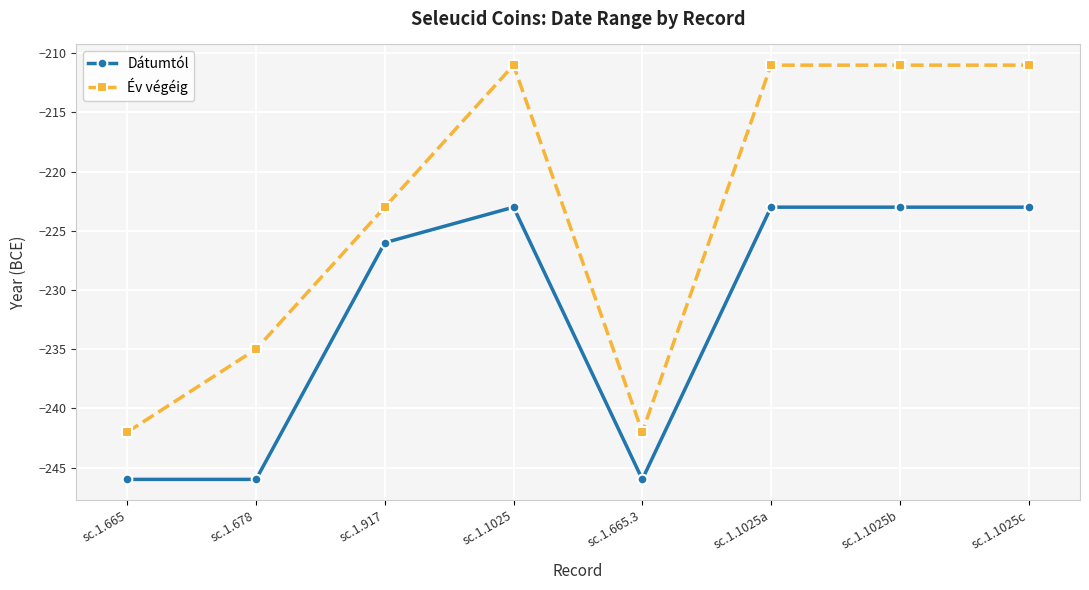

What is the minimum value shown in the chart?

-246